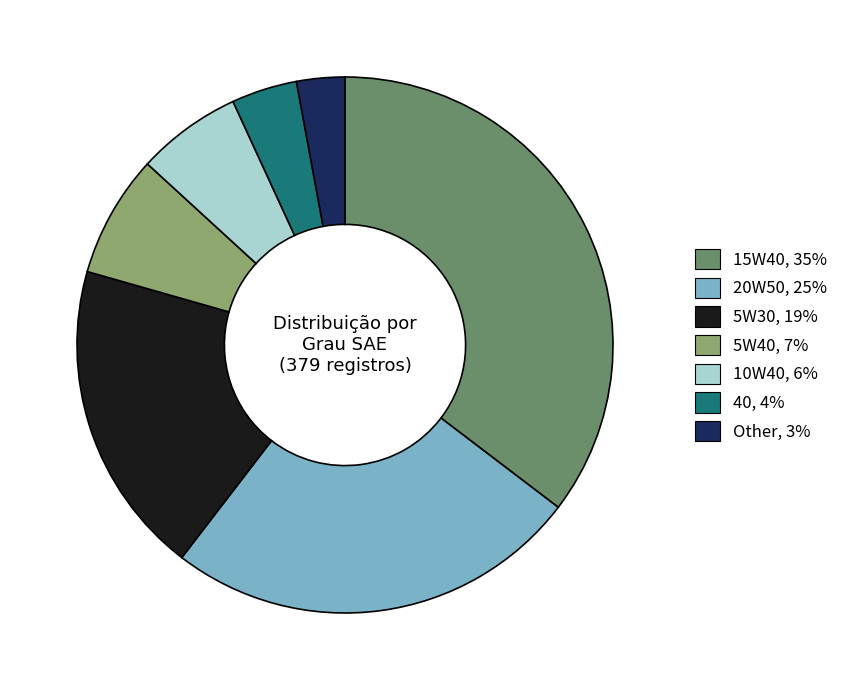

Rank the categories by value from highest to lowest.

15W40, 20W50, 5W30, 5W40, 10W40, 40, Other